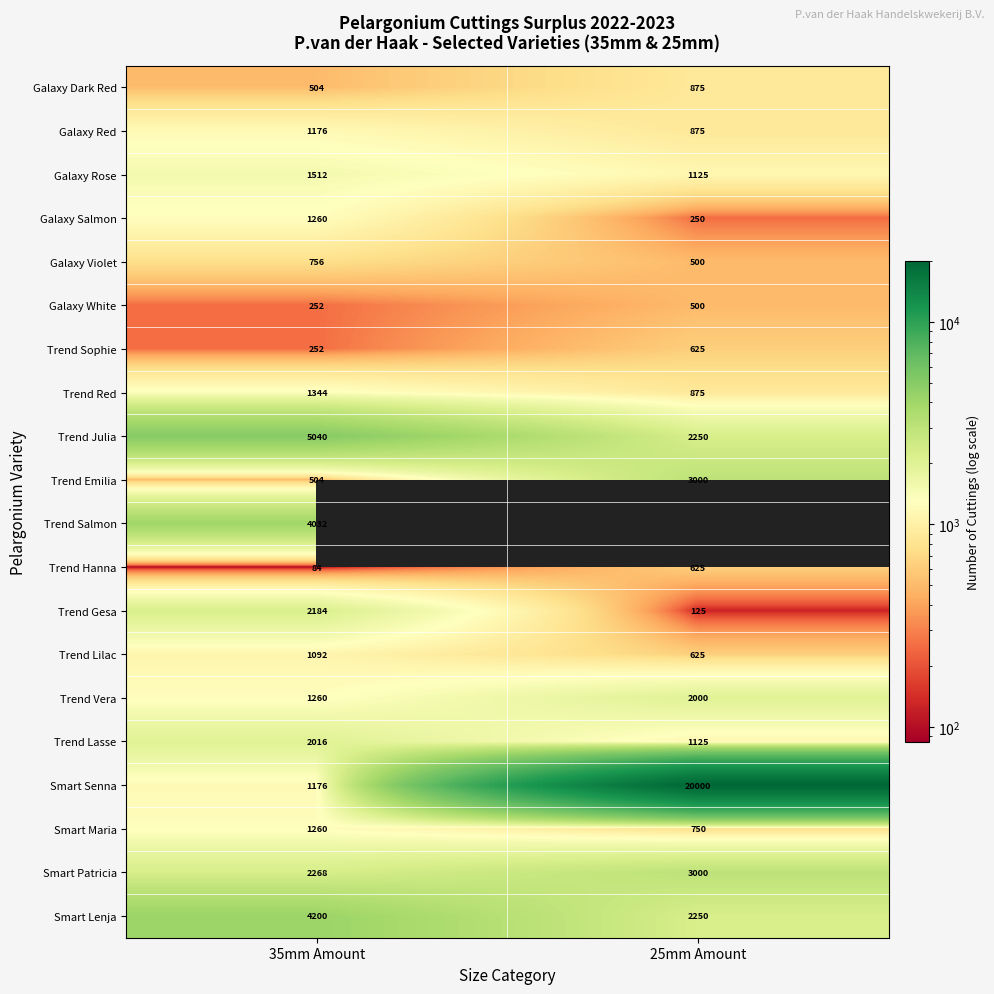

What is the total value across all series at 35mm Amount?

32172